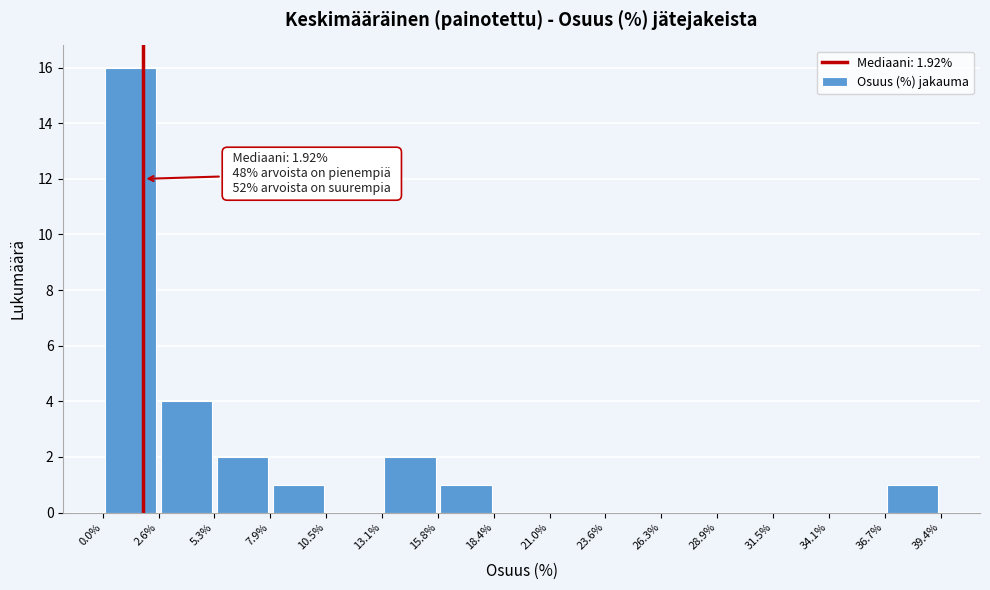

Over which range of the x-axis is the bar tallest?

0.0% to 2.6%